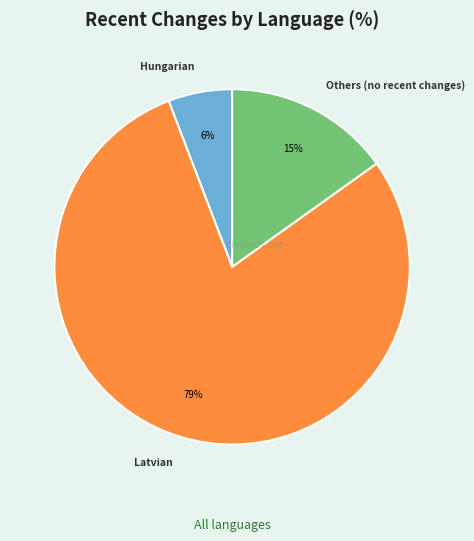

Is there any slice that represents more than half of the pie?

Yes